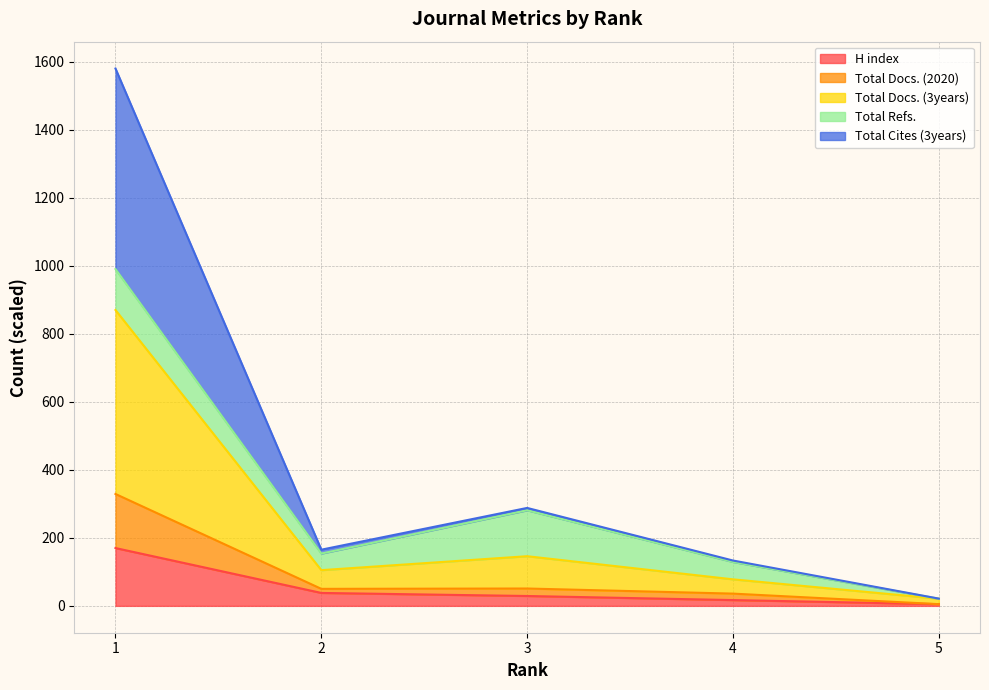

True or false: Total Docs. (3years) and Total Docs. (2020) cross at least once.

False